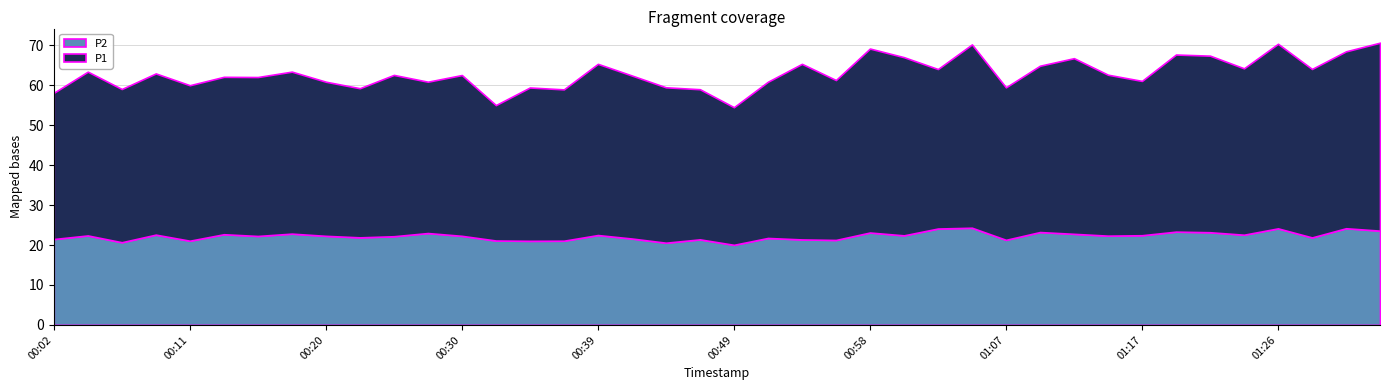

Between 00:18 and 00:42, which series saw the biggest shift?

P2